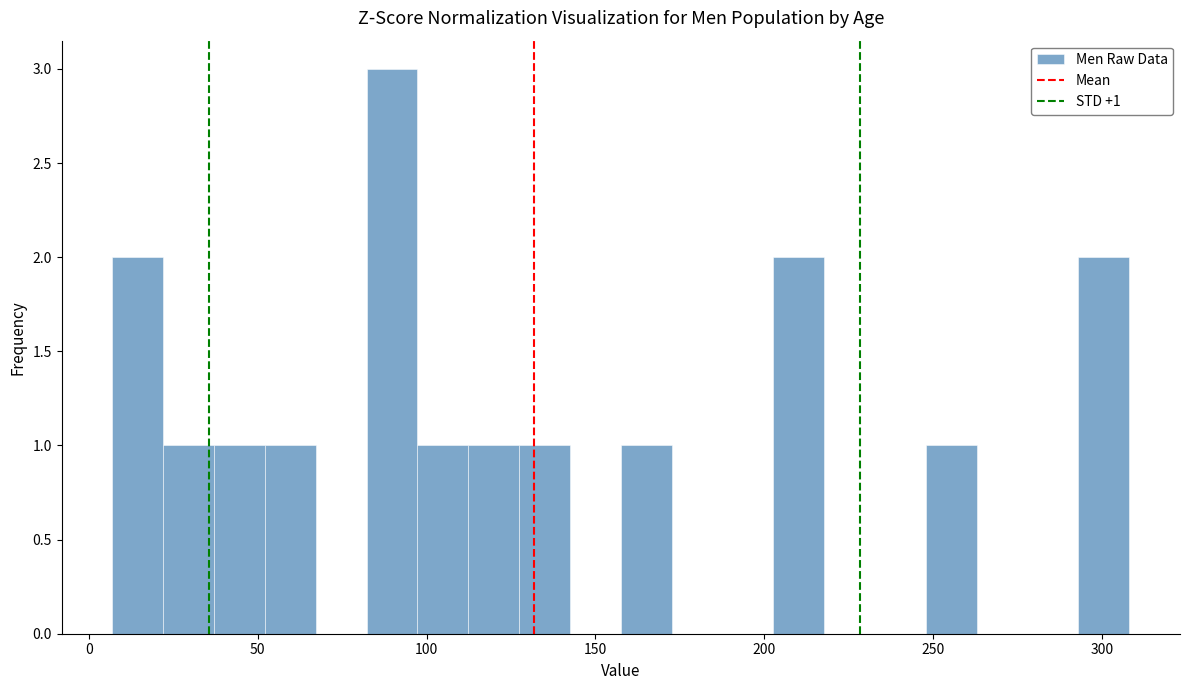

Around what value on the x-axis is the tallest bar? Give the approximate position of its centre, as read against the axis.

90